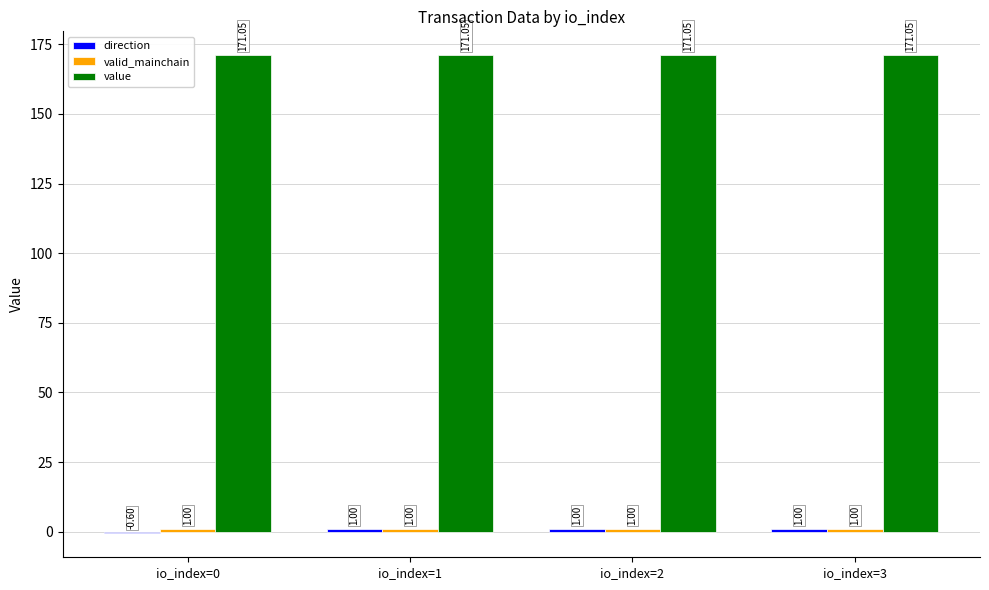

What is the sum of the value values at io_index=2 and io_index=0?

342.1